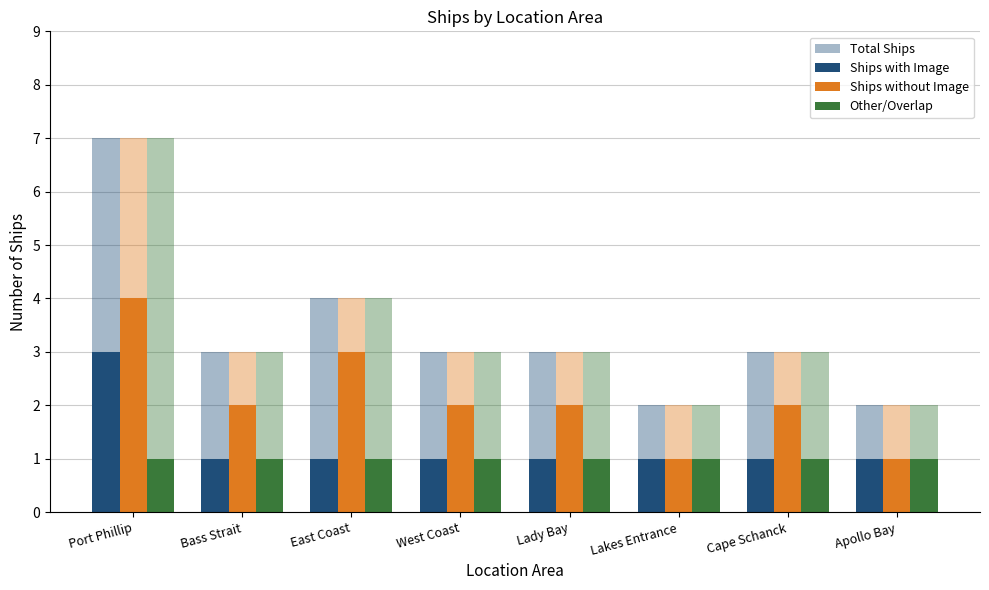

What is the average value of the Ships without Image series?

2